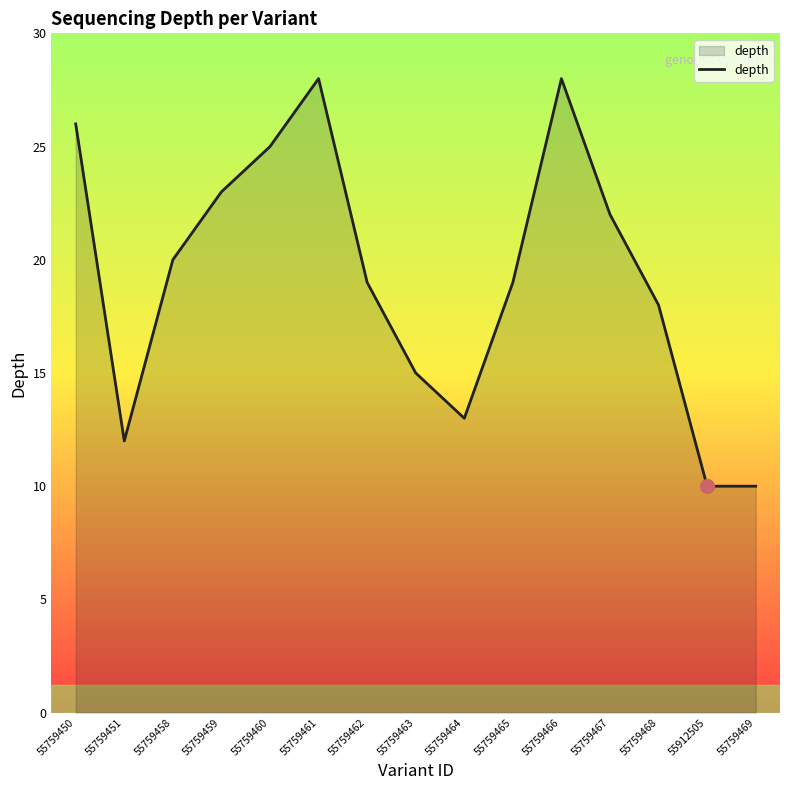

What is the difference between the values at 55759468 and 55759450?

8